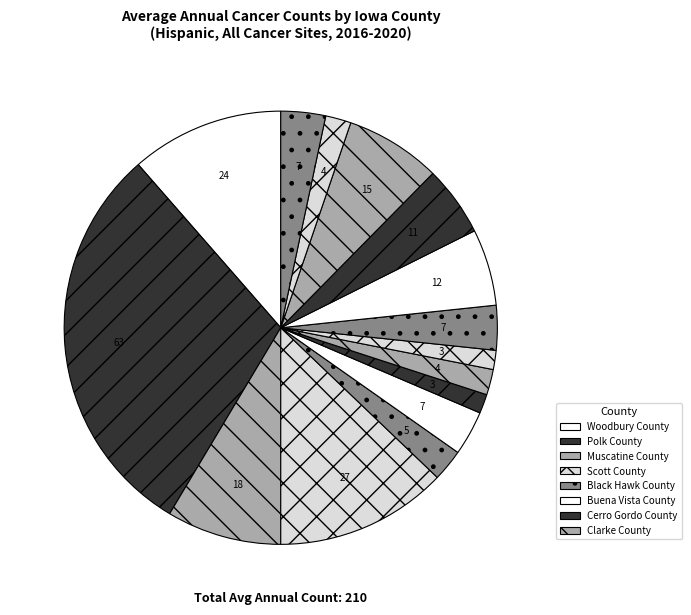

Rank the categories by value from lowest to highest.

Cerro Gordo County, Crawford County, Clarke County, Story County, Black Hawk County, Buena Vista County, Dallas County, Wapello County, Marshall County, Linn County, Pottawattamie County, Muscatine County, Woodbury County, Scott County, Polk County